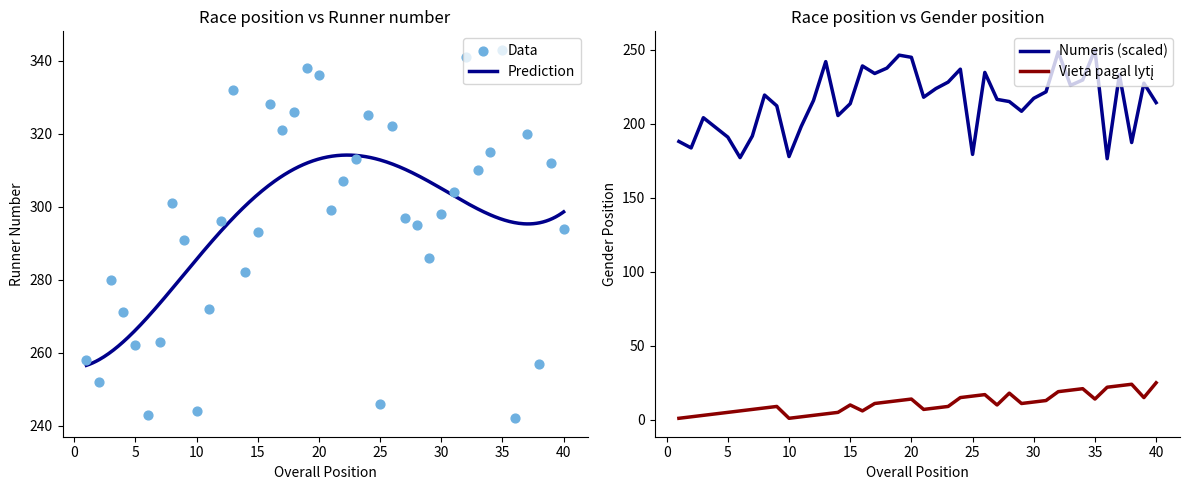

Which series contains the highest Y value?

Numeris